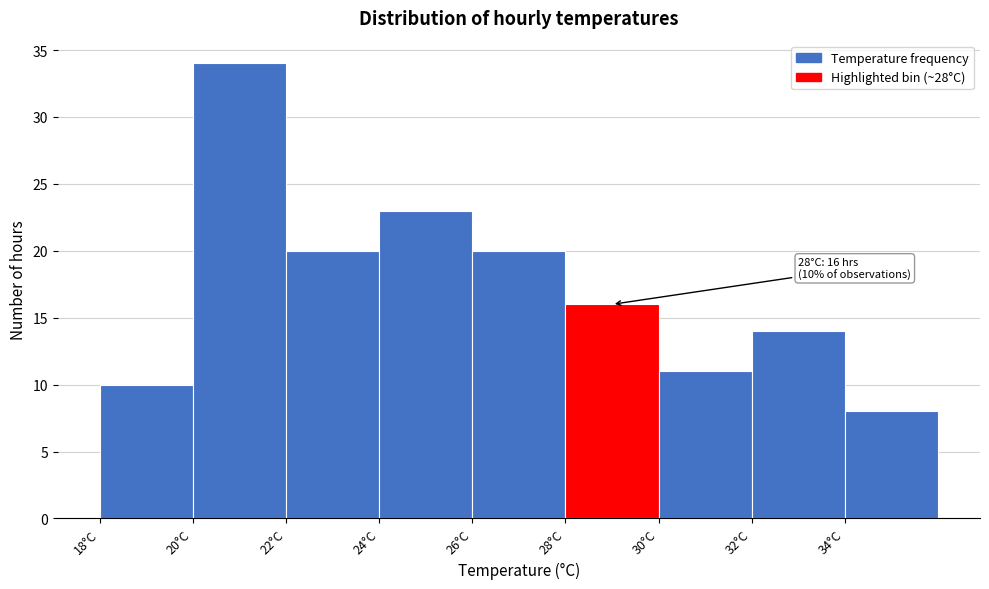

Over which range of the x-axis is the bar tallest?

20 to 22